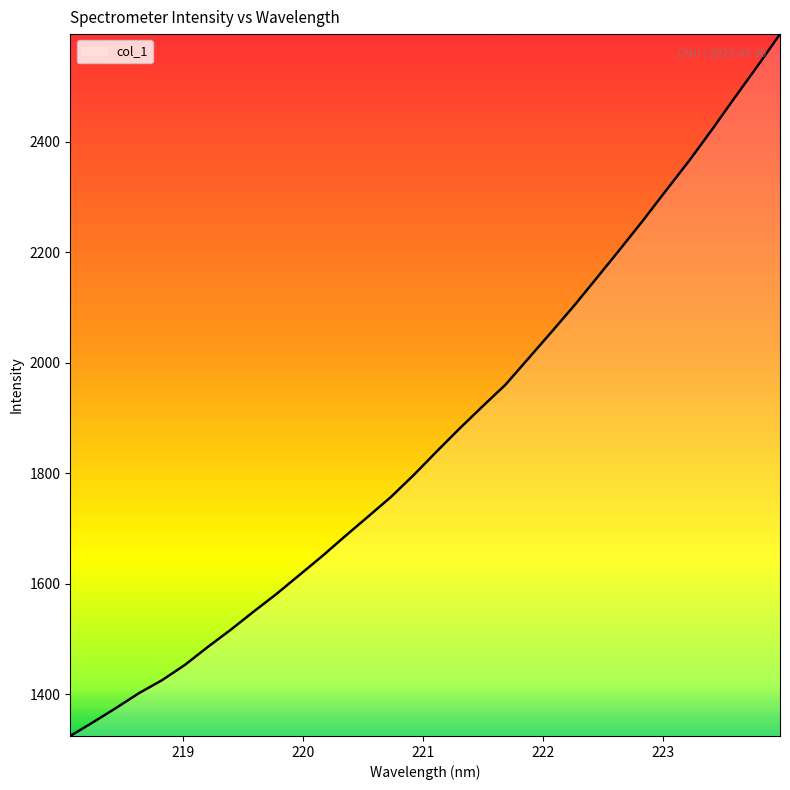

What is the smallest value displayed?

1324.1